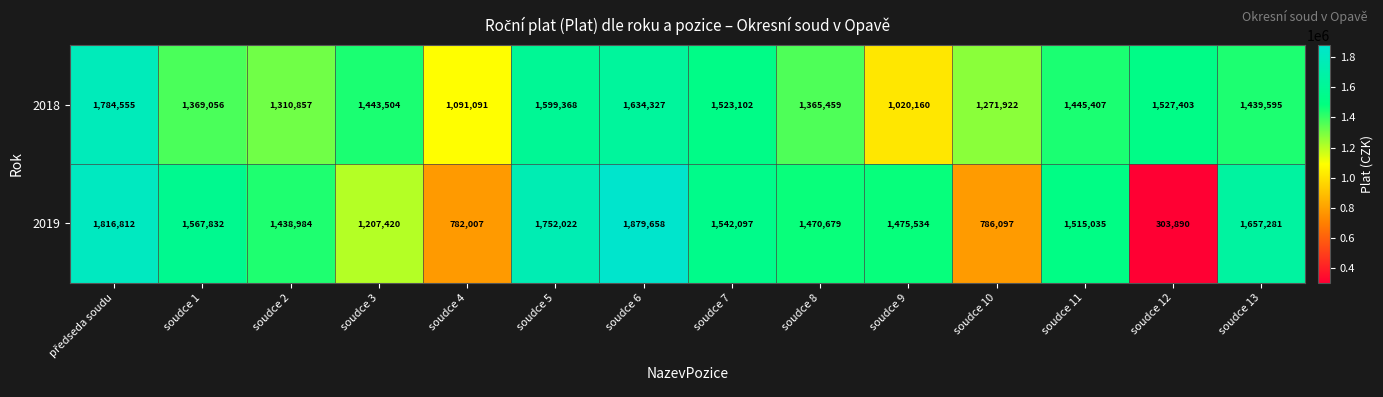

Reading left to right, list all the values displayed in this chart.

2018: 1784555	1369056	1310857	1443504	1091091	1599368	1634327	1523102	1365459	1020160	1271922	1445407	1527403	1439595
2019: 1816812	1567832	1438984	1207420	782007	1752022	1879658	1542097	1470679	1475534	786097	1515035	303890	1657281